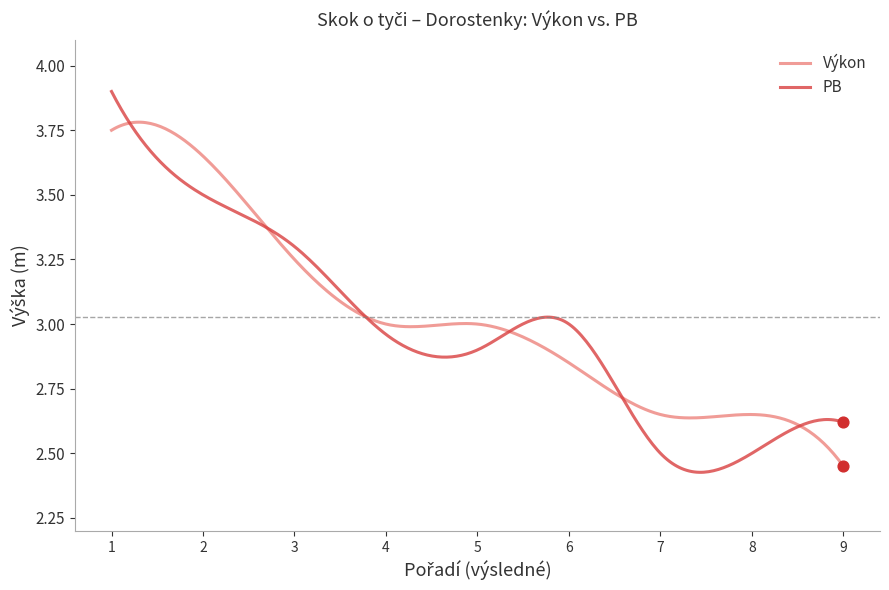

Which series has the largest total across all categories?

Výkon